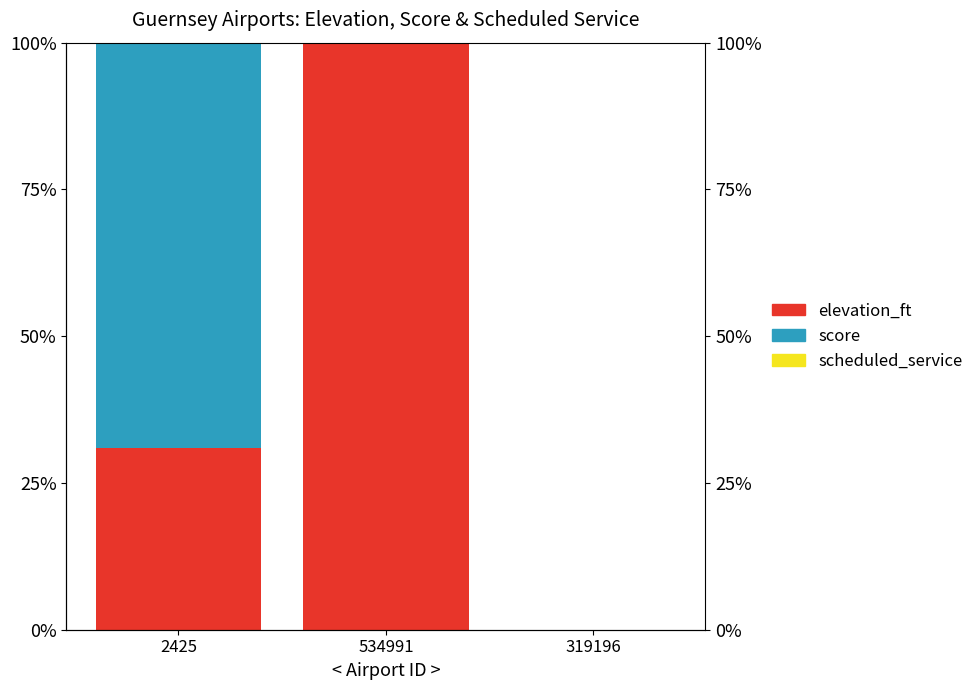

How many values in the elevation_ft series exceed 30?

2